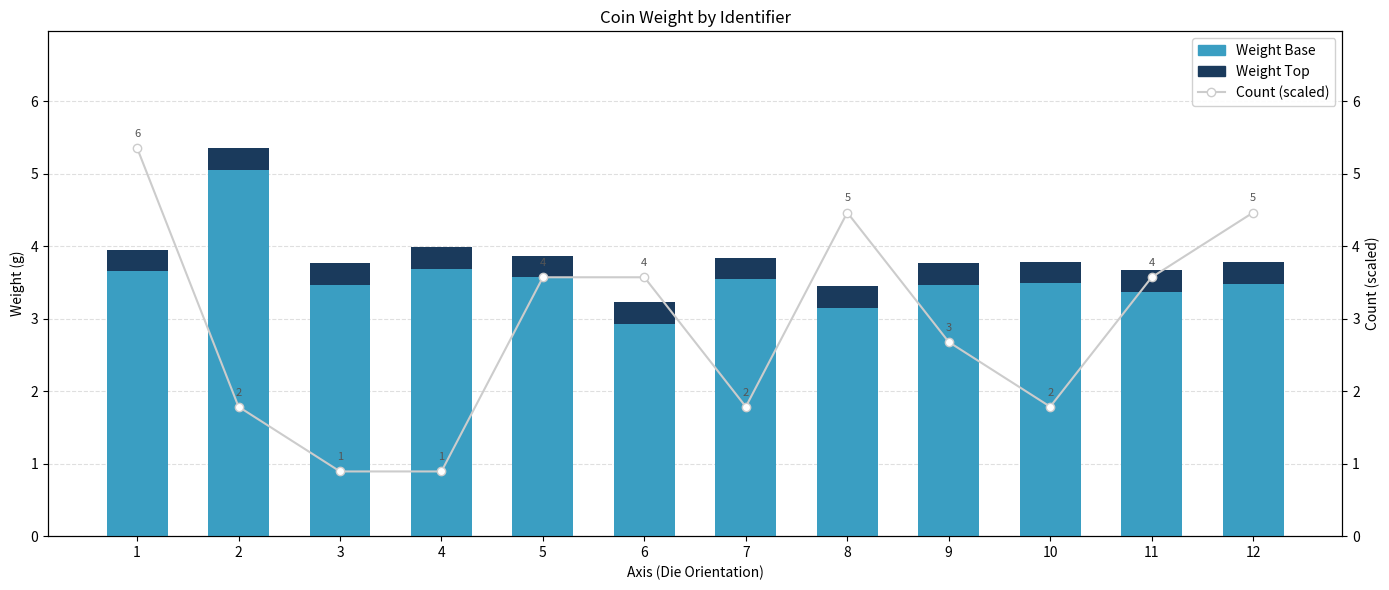

What is the difference between the highest and lowest values at 8?

4.2